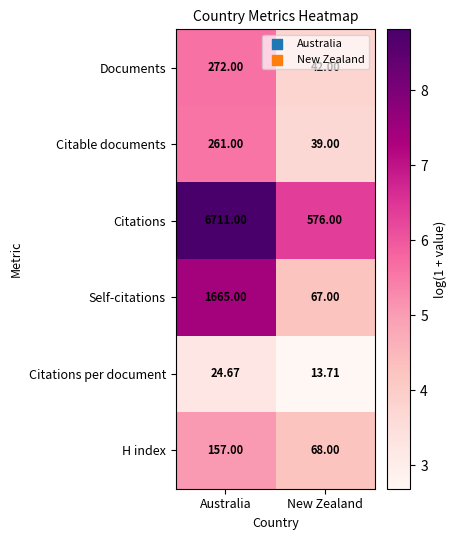

At Australia, list the series in order from smallest to largest.

Citations per document, H index, Citable documents, Documents, Self-citations, Citations